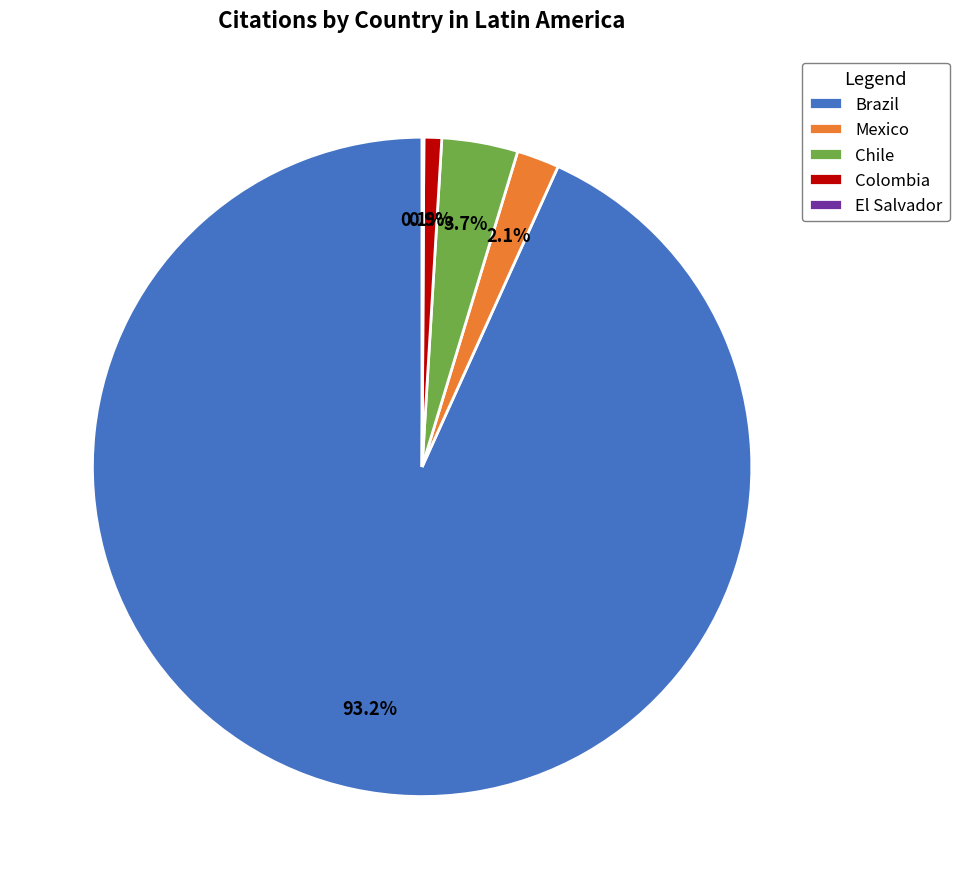

Which slice is the largest?

Brazil